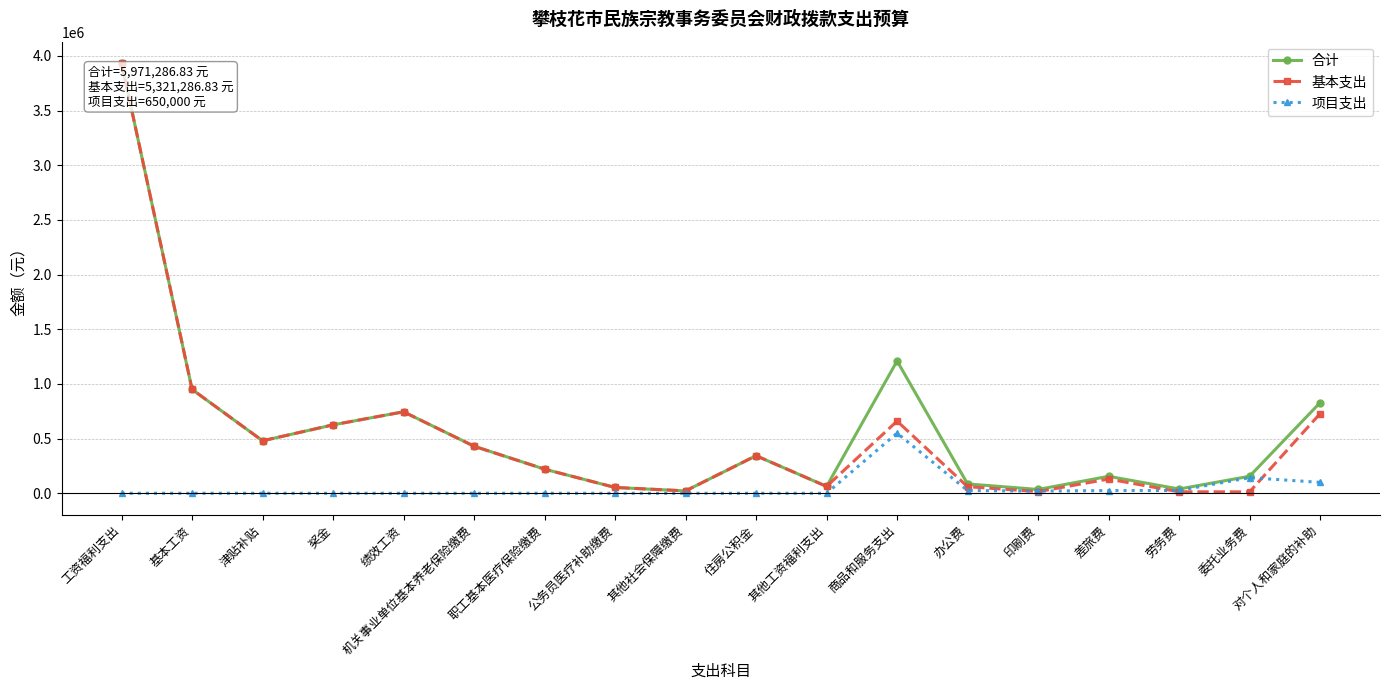

What is the value of the 合计 point at the 6th from the left?

430307.6